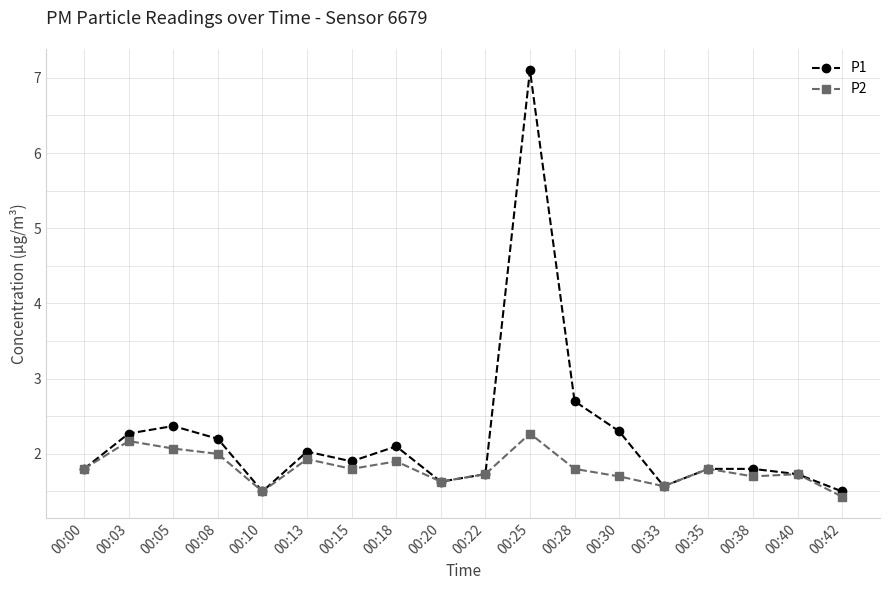

True or false: P2 has a value of 0.6 at 00:20.

False